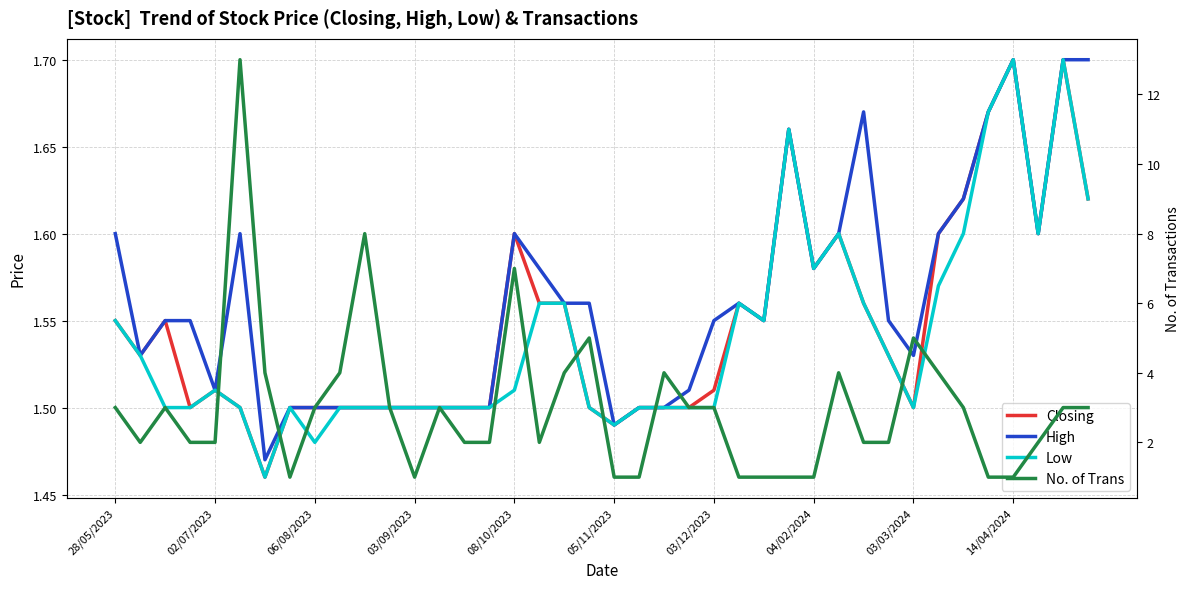

Reading left to right, what are all the values shown in this chart?

Closing: 1.6	1.5	1.6	1.5	1.5	1.5	1.5	1.5	1.5	1.5	1.5	1.5	1.5	1.5	1.5	1.5	1.6	1.6	1.6	1.5	1.5	1.5	1.5	1.5	1.5	1.6	1.6	1.7	1.6	1.6	1.6	1.5	1.5	1.6	1.6	1.7	1.7	1.6	1.7	1.6
High: 1.6	1.5	1.6	1.6	1.5	1.6	1.5	1.5	1.5	1.5	1.5	1.5	1.5	1.5	1.5	1.5	1.6	1.6	1.6	1.6	1.5	1.5	1.5	1.5	1.6	1.6	1.6	1.7	1.6	1.6	1.7	1.6	1.5	1.6	1.6	1.7	1.7	1.6	1.7	1.7
Low: 1.6	1.5	1.5	1.5	1.5	1.5	1.5	1.5	1.5	1.5	1.5	1.5	1.5	1.5	1.5	1.5	1.5	1.6	1.6	1.5	1.5	1.5	1.5	1.5	1.5	1.6	1.6	1.7	1.6	1.6	1.6	1.5	1.5	1.6	1.6	1.7	1.7	1.6	1.7	1.6
No. of Trans: 3.0	2.0	3.0	2.0	2.0	13.0	4.0	1.0	3.0	4.0	8.0	3.0	1.0	3.0	2.0	2.0	7.0	2.0	4.0	5.0	1.0	1.0	4.0	3.0	3.0	1.0	1.0	1.0	1.0	4.0	2.0	2.0	5.0	4.0	3.0	1.0	1.0	2.0	3.0	3.0